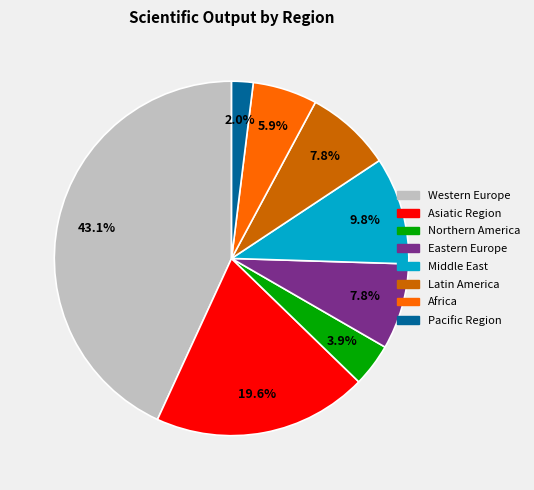

Is it true that Eastern Europe is 8% of the pie?

True